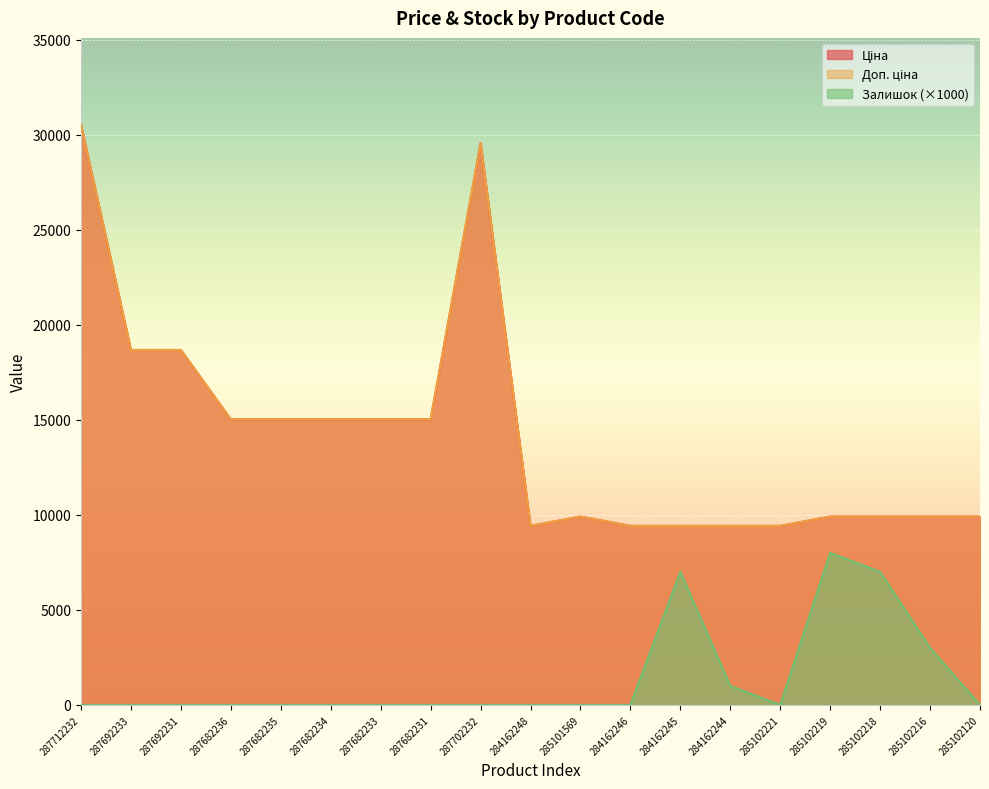

Read the Ціна value at 284162245.

9416.9